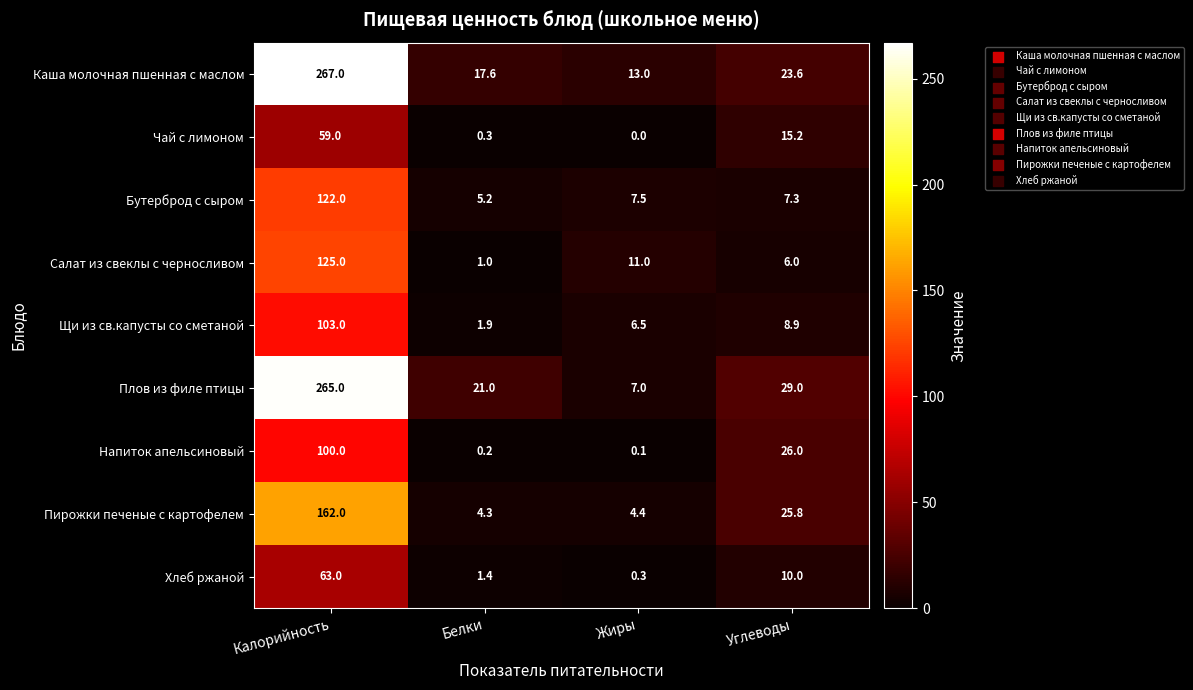

At which label does Чай с лимоном first exceed 15?

Калорийность